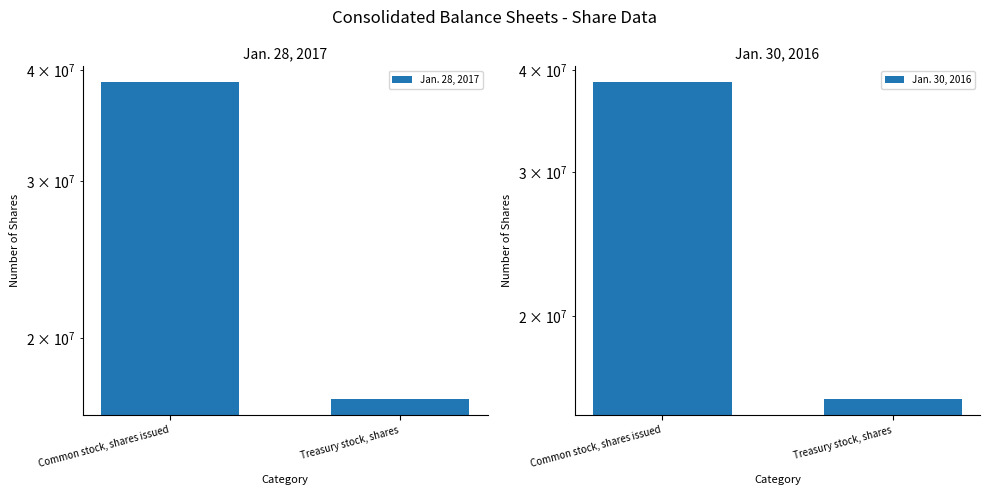

Reading left to right, extract all data points from this chart.

Jan. 28, 2017: 38739079	17067482
Jan. 30, 2016: 38628385	15831926